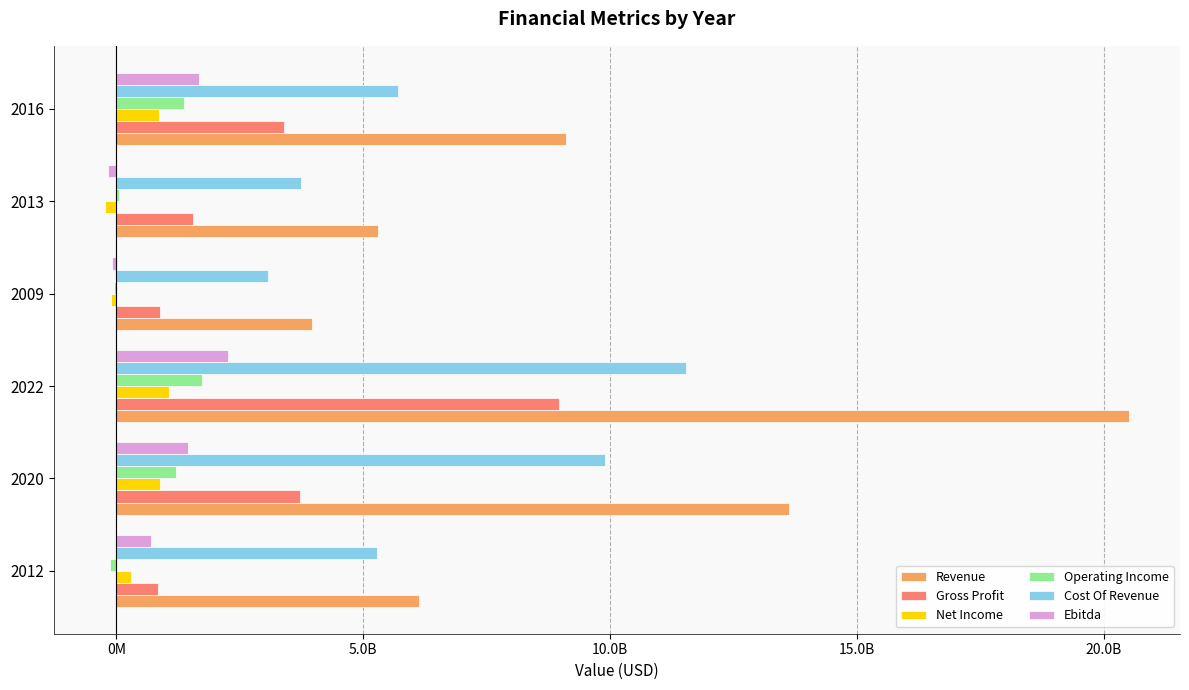

What are all the series names shown in the legend?

Revenue, Gross Profit, Net Income, Operating Income, Cost Of Revenue, Ebitda